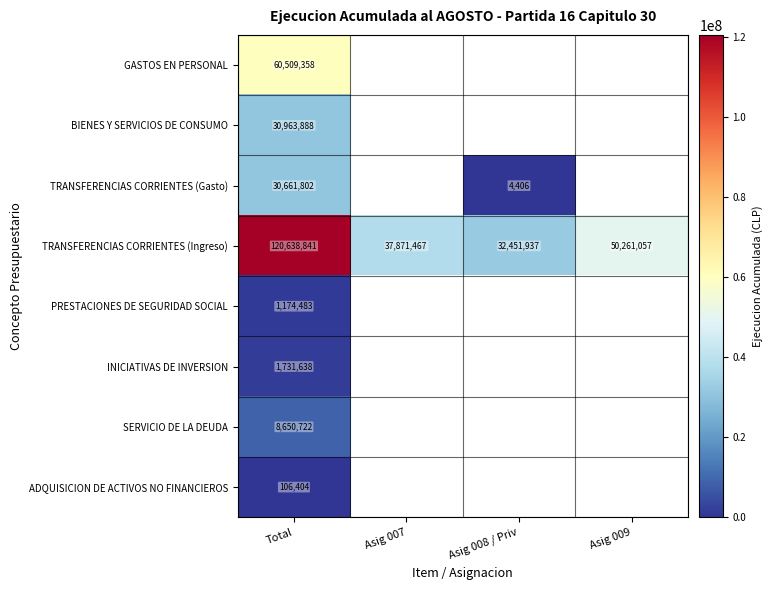

The value of TRANSFERENCIAS CORRIENTES (Ingreso) at Total is 120638841. True or false?

True